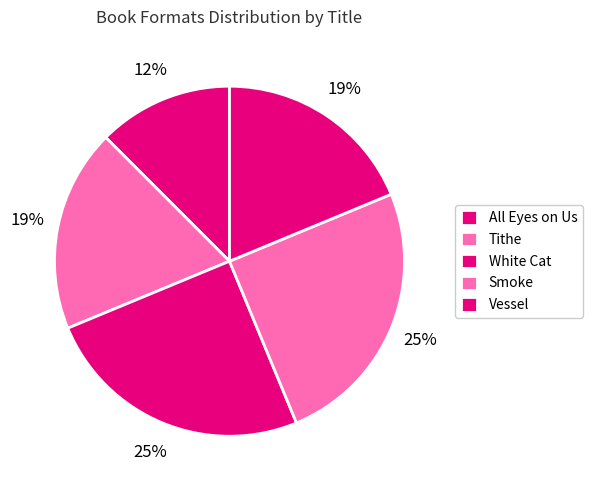

How many slices are in this pie chart?

5